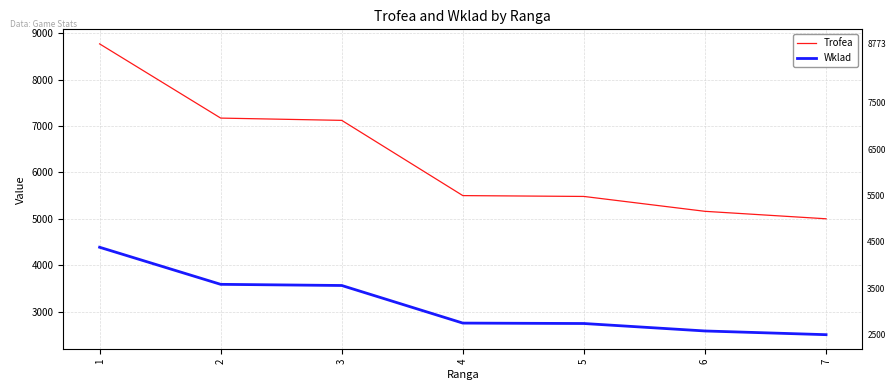

What value does the Trofea series have at 7?

5000